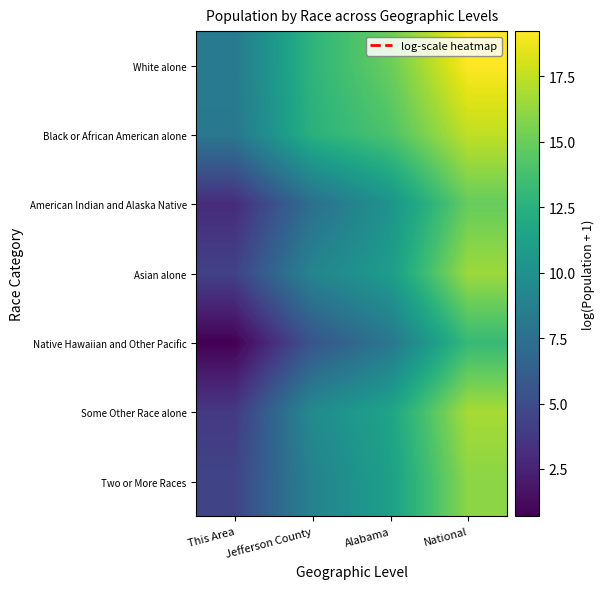

Where does the Some Other Race alone series first go above 11?

Alabama